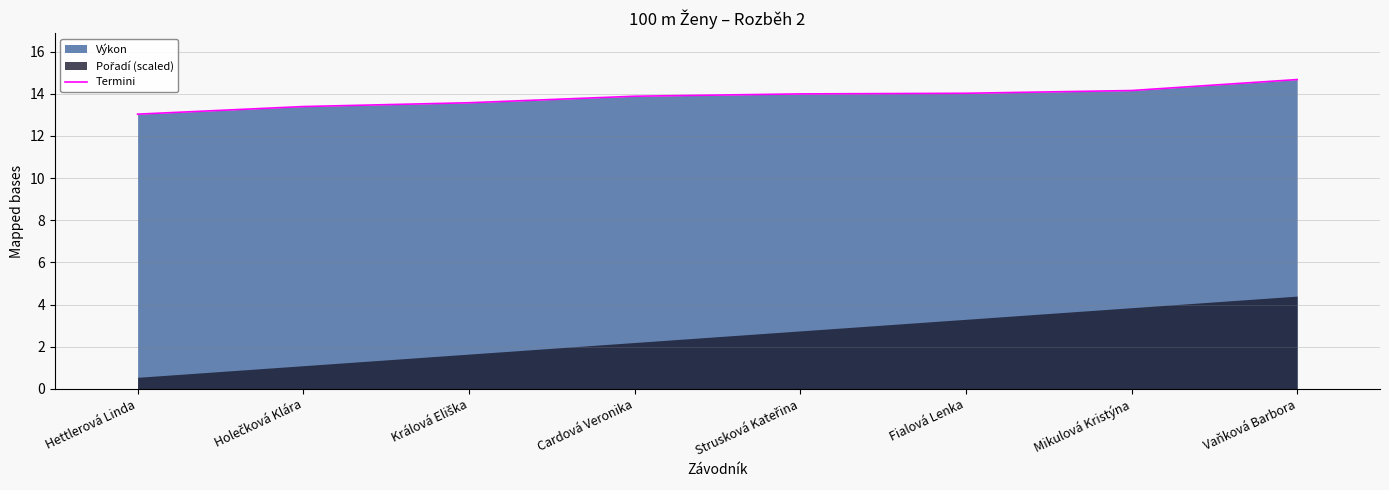

What is the label of the 8th point from the right?

Hettlerová Linda